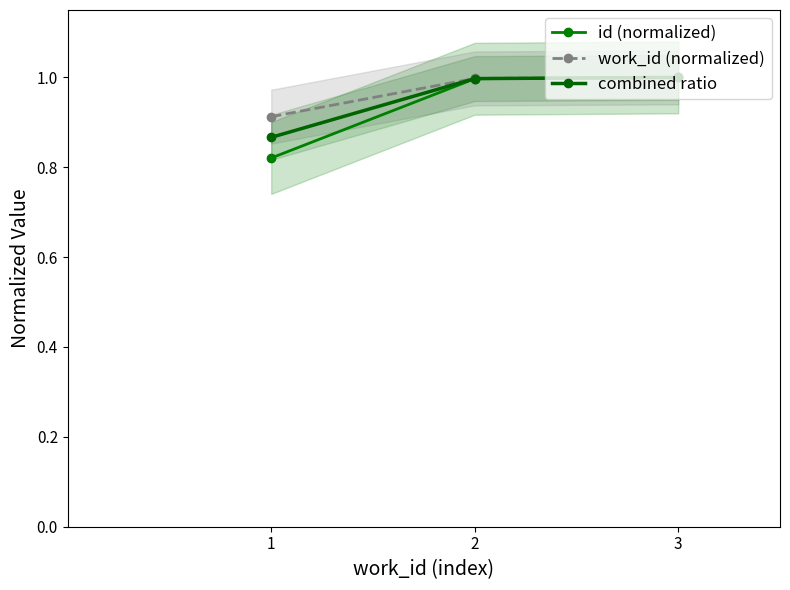

What is the value of the combined ratio point at the 2nd from the left?

1.0